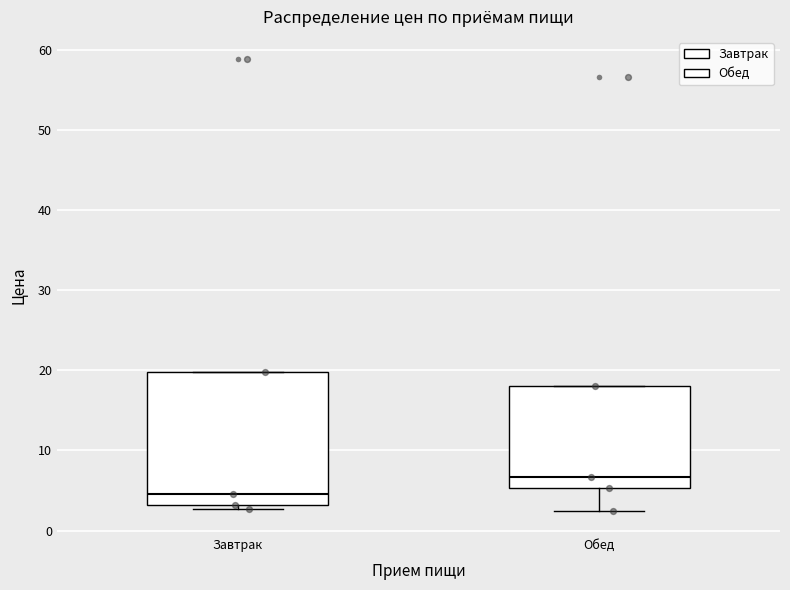

Where does the lower whisker of the box for Обед end on the y-axis? The values are not printed on the chart, so give them approximately, as read against the axis.

2